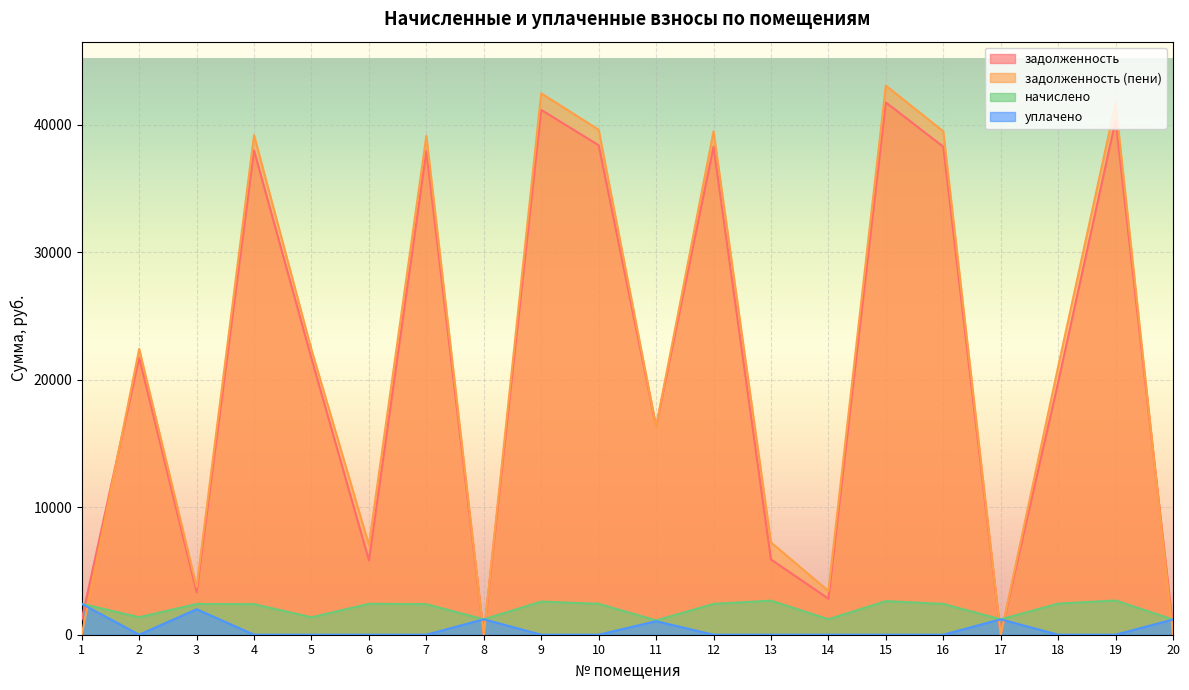

Reading left to right, what are all the values shown in this chart?

задолженность: 1214.2	21732.8	3341.6	37988.0	21673.7	5828.2	37929.1	0.0	41168.5	38400.2	16335.6	38282.4	5902.4	2827.0	41757.4	38282.4	0.0	19798.0	40357.0	595.2
задолженность (пени): 2.0	22419.1	3748.8	39187.7	22358.2	7041.0	39127.0	0.0	42468.6	39613.0	16335.6	39491.4	7239.7	3433.4	43076.2	39491.4	0.0	21018.2	41699.9	0.0
начислено: 2425.4	1372.7	2414.3	2399.4	1369.0	2425.4	2395.7	1209.0	2600.3	2425.4	1123.4	2418.0	2674.7	1212.7	2637.5	2418.0	1209.0	2440.3	2685.8	1190.4
уплачено: 2425.0	0.0	2002.0	0.0	0.0	0.0	0.0	1211.0	0.0	0.0	1061.7	0.0	0.0	0.0	0.0	0.0	1210.0	0.0	0.0	1190.4